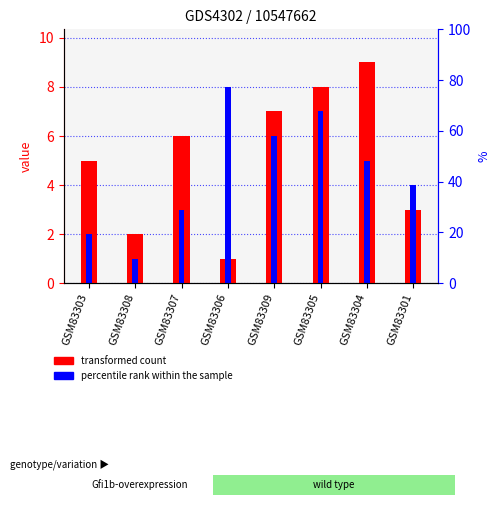

What is the label of the 2nd bar from the right?

GSM83304